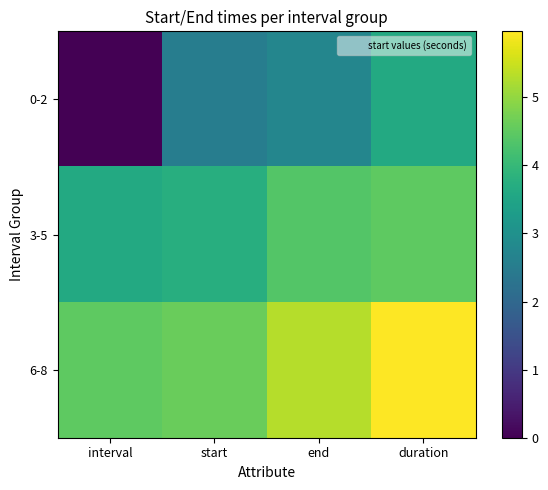

Reading left to right, transcribe all the data shown in this chart.

0-2: interval=0.0	start=2.5	end=2.7	duration=3.6
3-5: interval=3.6	start=3.7	end=4.4	duration=4.5
6-8: interval=4.5	start=4.6	end=5.3	duration=6.0